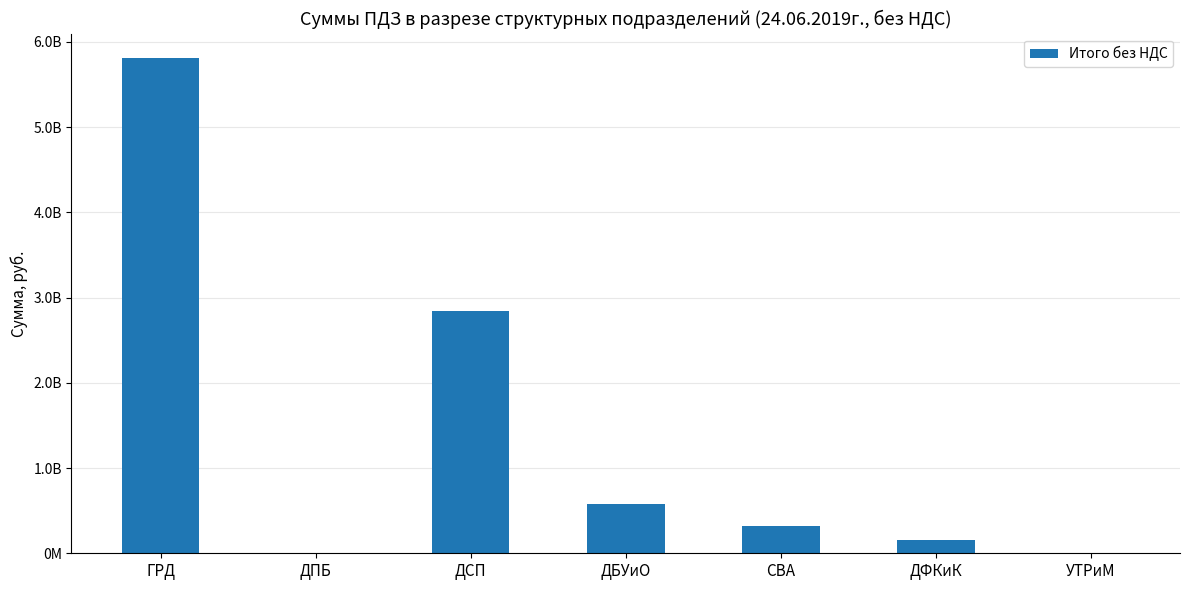

Reading right to left, transcribe all the data shown in this chart.

0.0	150355000.0	321364491.3	575400000.0	2839413539.3	0.0	5807200000.0